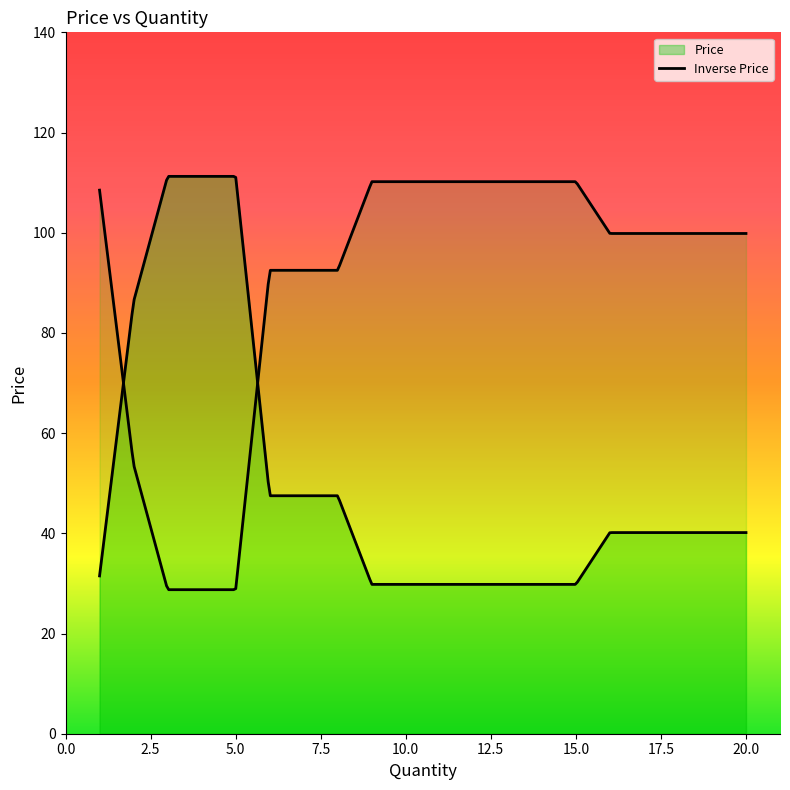

How many lines are shown in the chart?

2